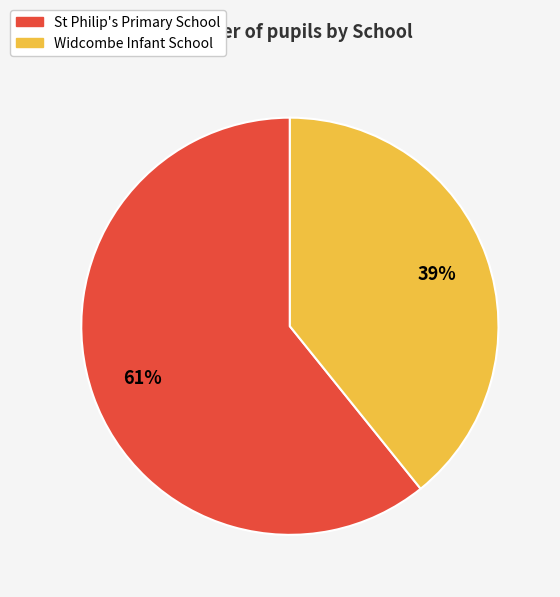

Which has a higher value, St Philip's Primary School or Widcombe Infant School?

St Philip's Primary School